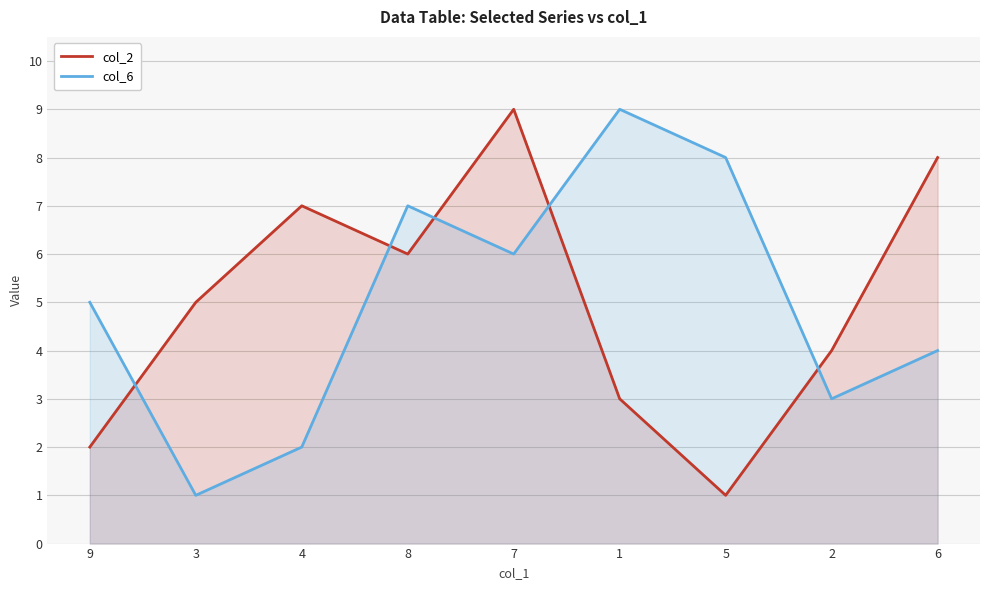

Reading left to right, list all the values displayed in this chart.

col_2: 2	5	7	6	9	3	1	4	8
col_6: 5	1	2	7	6	9	8	3	4